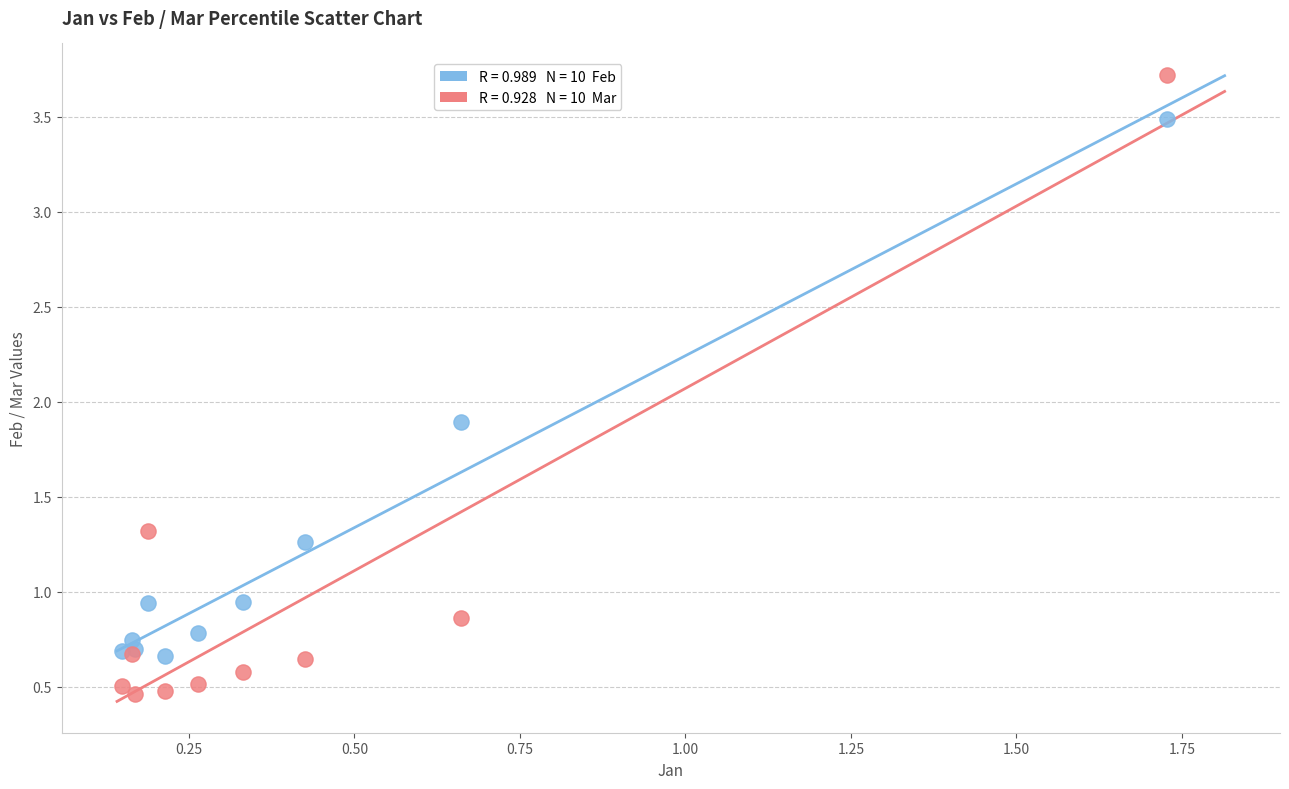

Across all series, what Y value is closest to 2?

1.9